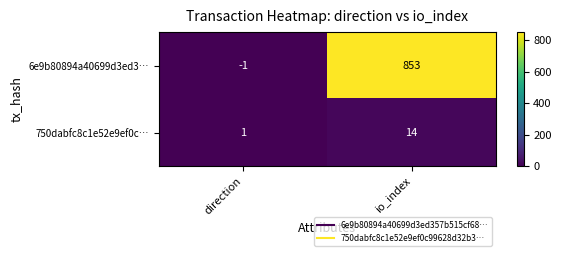

Which category has the highest value across all series?

io_index